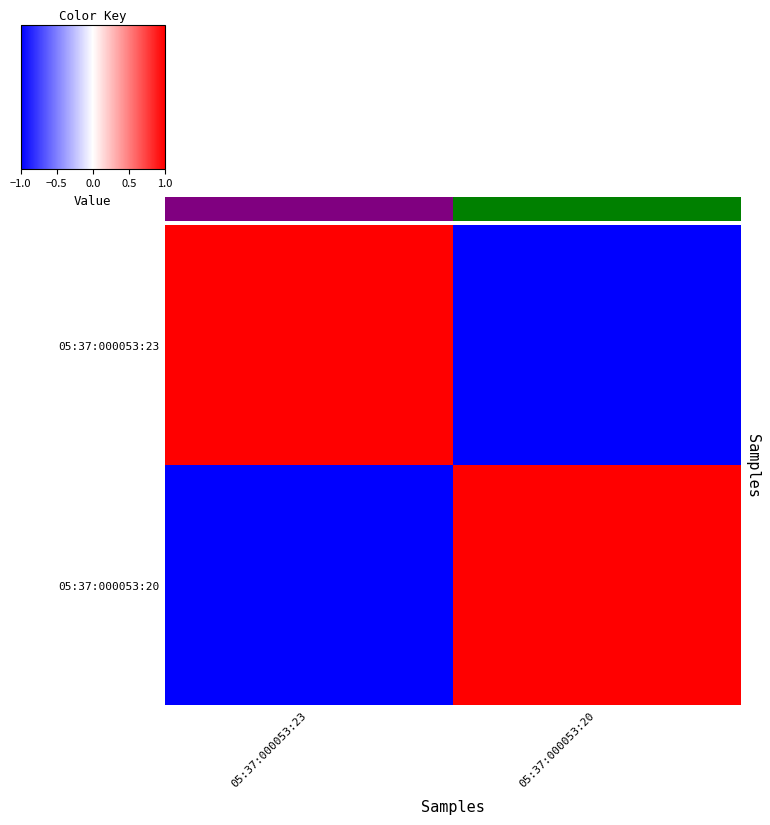

Reading left to right, extract all data points from this chart.

05:37:000053:23: 05:37:000053:23=1	05:37:000053:20=-1
05:37:000053:20: 05:37:000053:23=-1	05:37:000053:20=1